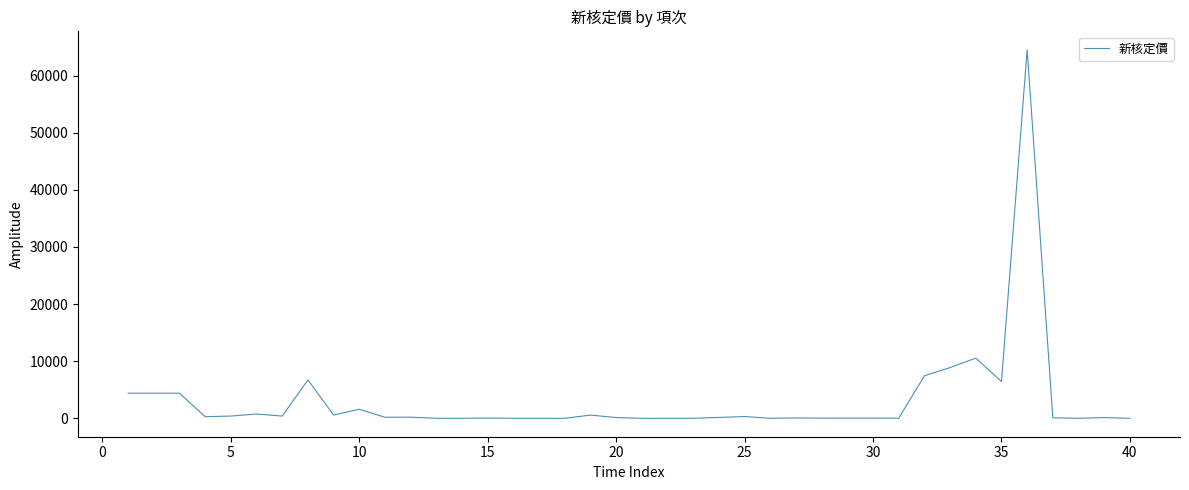

What is the difference between the maximum and minimum values?

64527.0